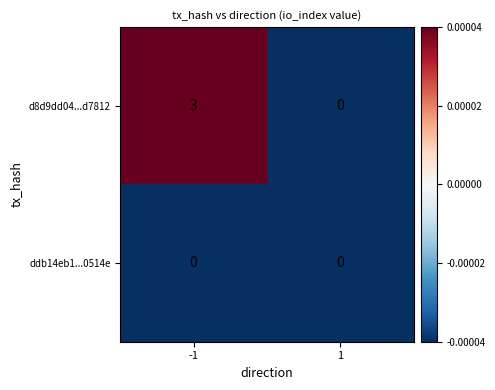

Reading left to right, list all the values displayed in this chart.

d8d9dd04...d7812: -1=3	1=0
ddb14eb1...0514e: -1=0	1=0